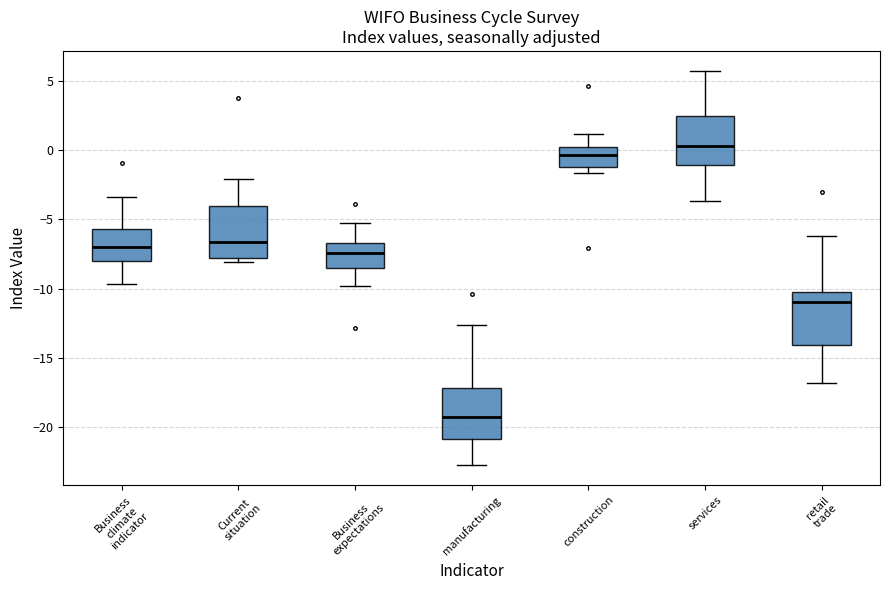

Where does the upper whisker of the box for services end on the y-axis? The values are not printed on the chart, so give them approximately, as read against the axis.

5.5